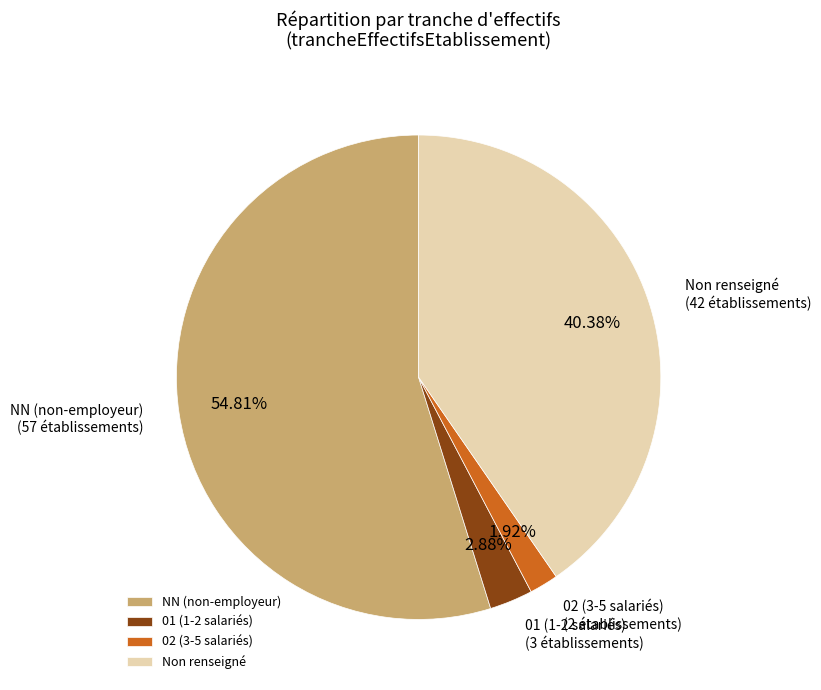

Which has a higher value, Non renseigné or NN (non-employeur)?

NN (non-employeur)